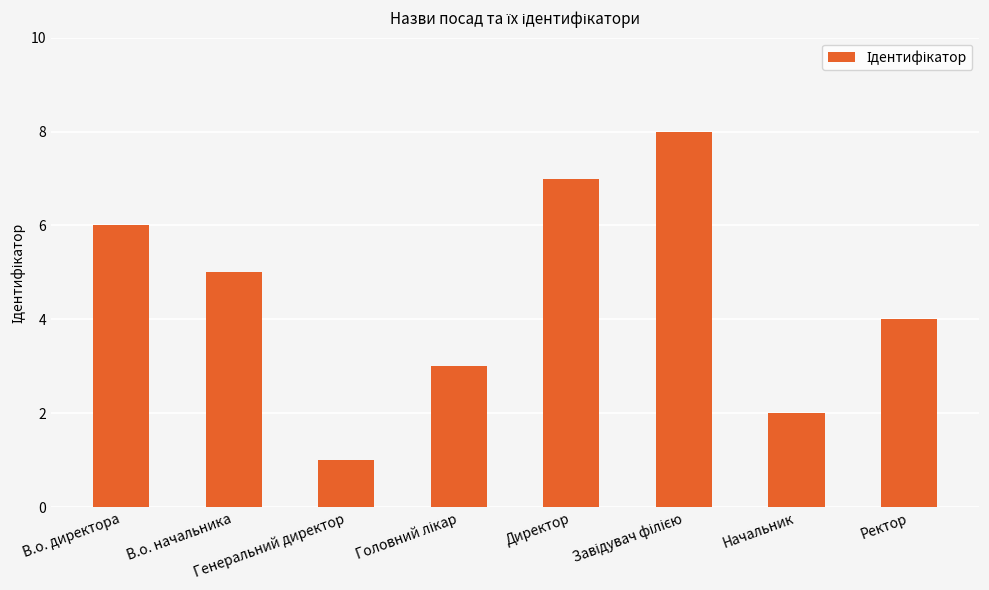

What is the difference between the maximum and minimum values?

7